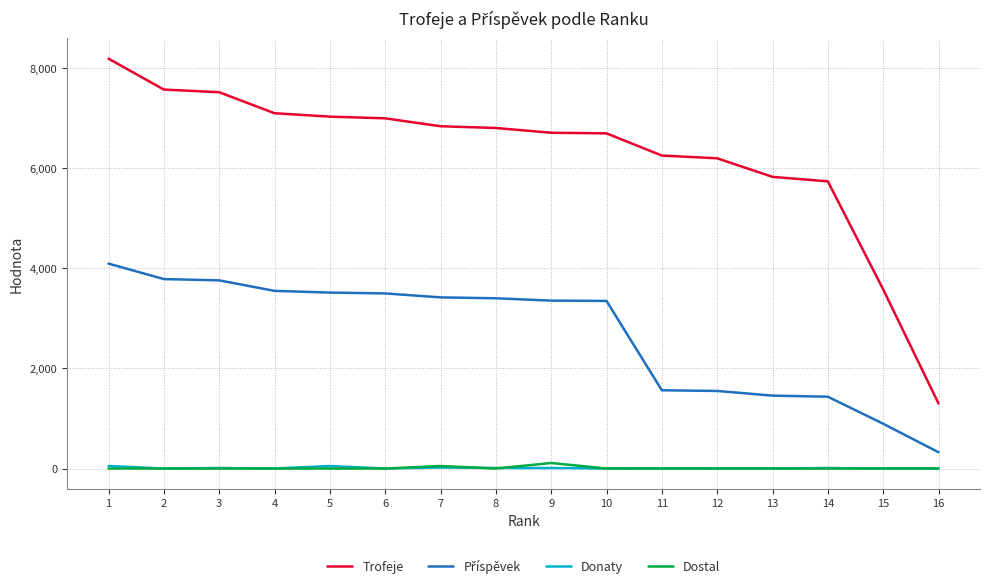

Where does the Trofeje series first go above 6807?

1